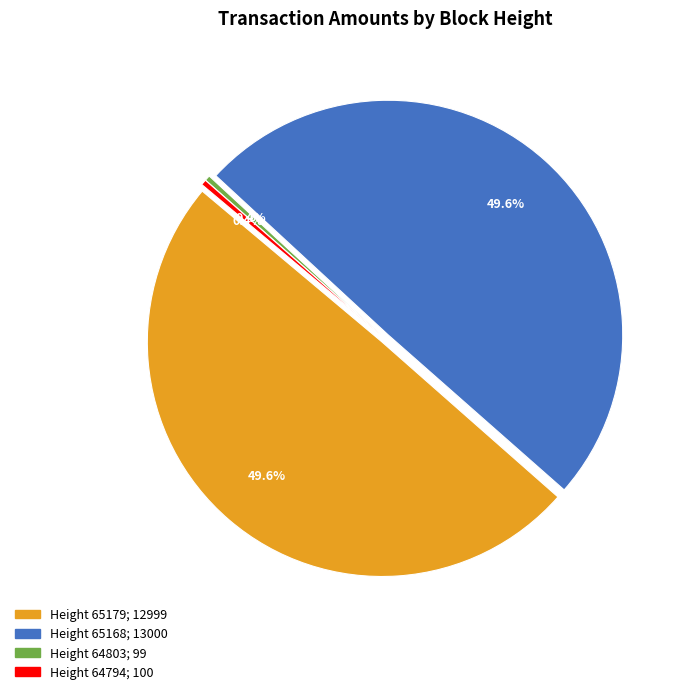

What is the smallest slice in the pie chart?

64803